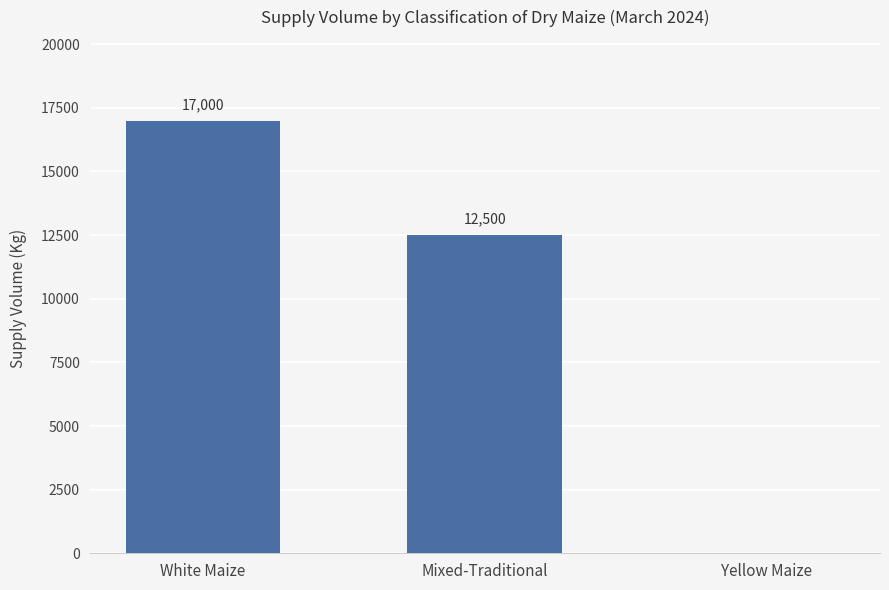

What is the sum of all values?

29500